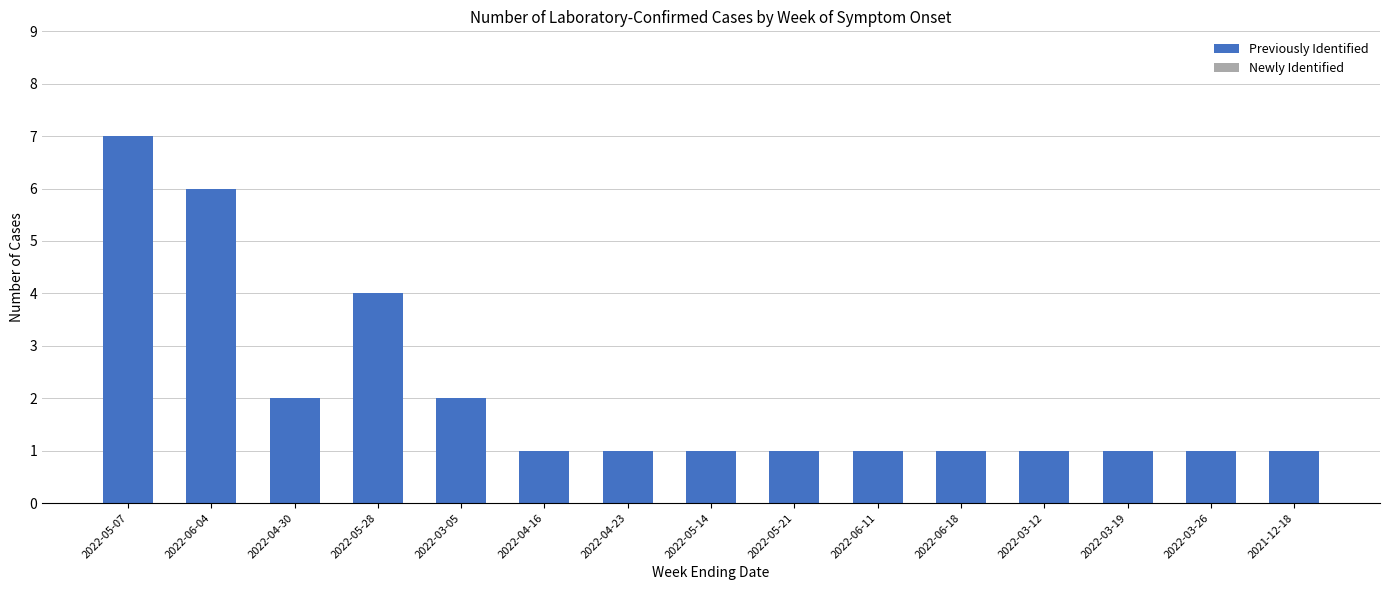

What is the difference between the maximum and minimum values?

6